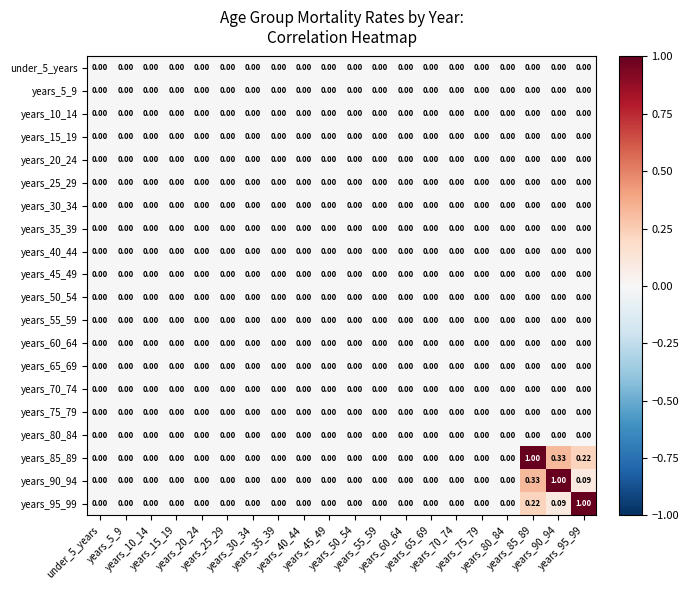

How many distinct data groups are displayed?

20